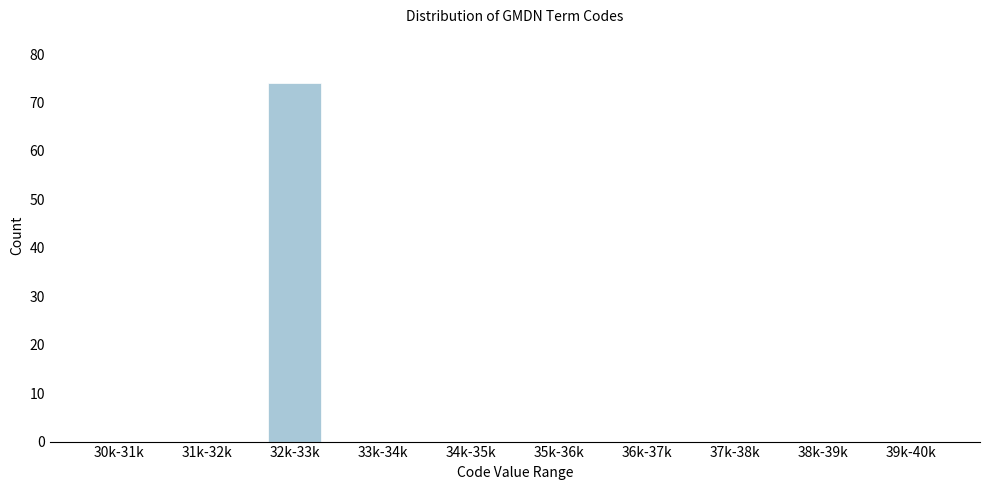

Reading left to right, what are all the values shown in this chart?

30k-31k=0	31k-32k=0	32k-33k=74	33k-34k=0	34k-35k=0	35k-36k=0	36k-37k=0	37k-38k=0	38k-39k=0	39k-40k=0